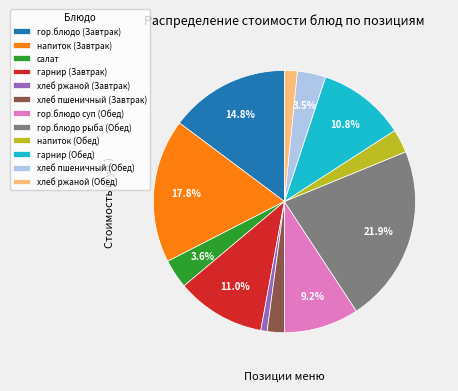

How many slices are in this pie chart?

12